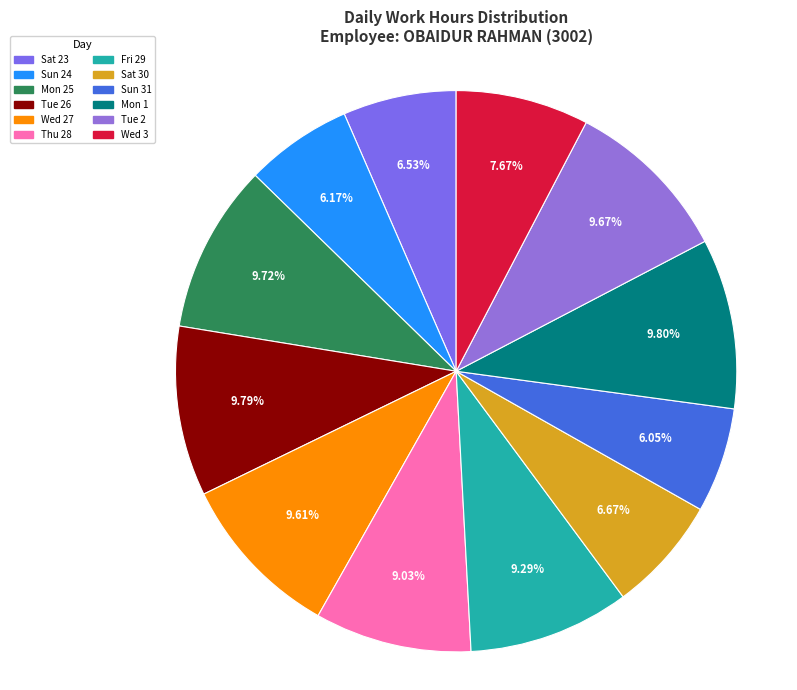

What is the smallest slice in the pie chart?

Sun 31